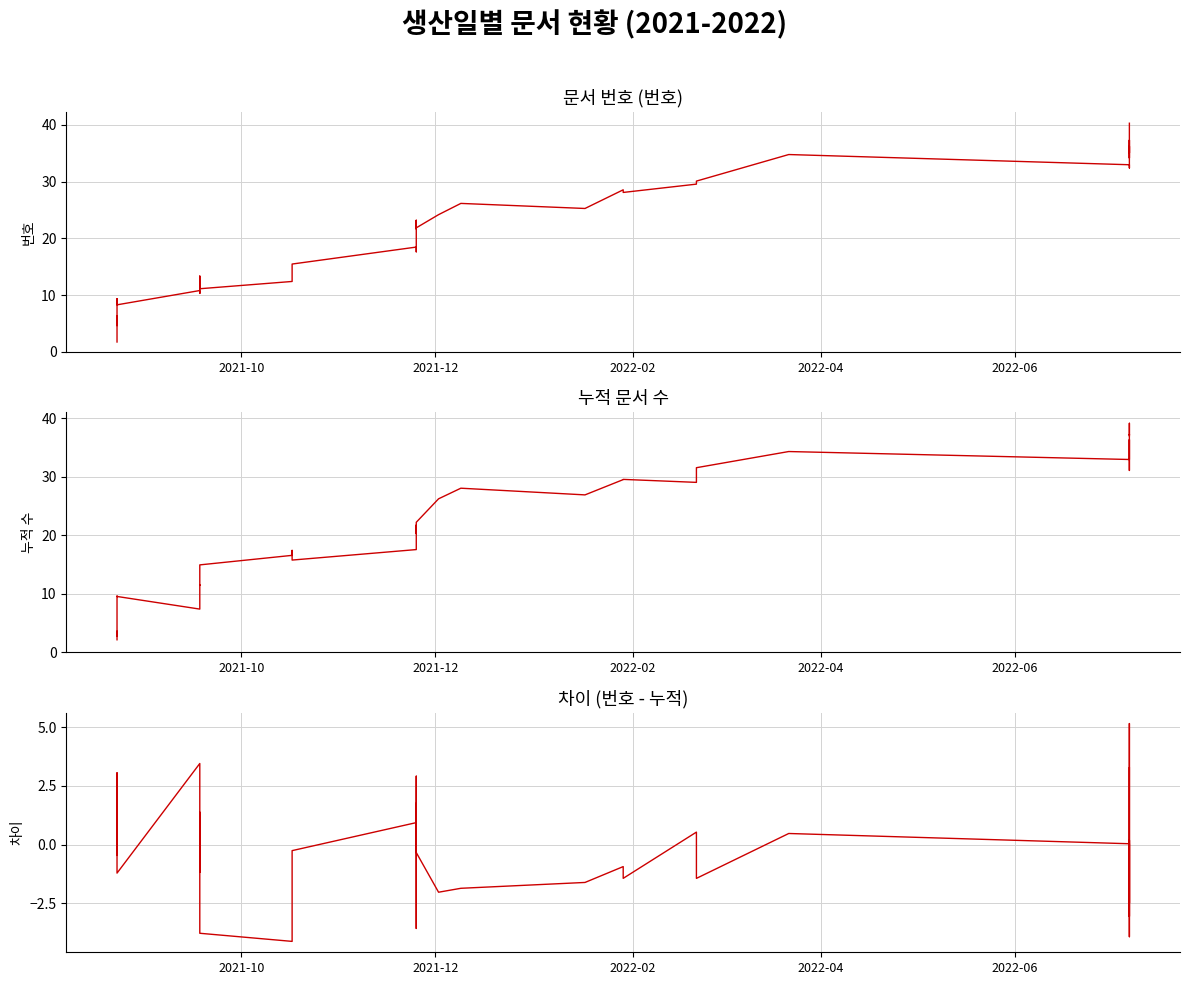

What is the average value of the 번호 series?

20.2